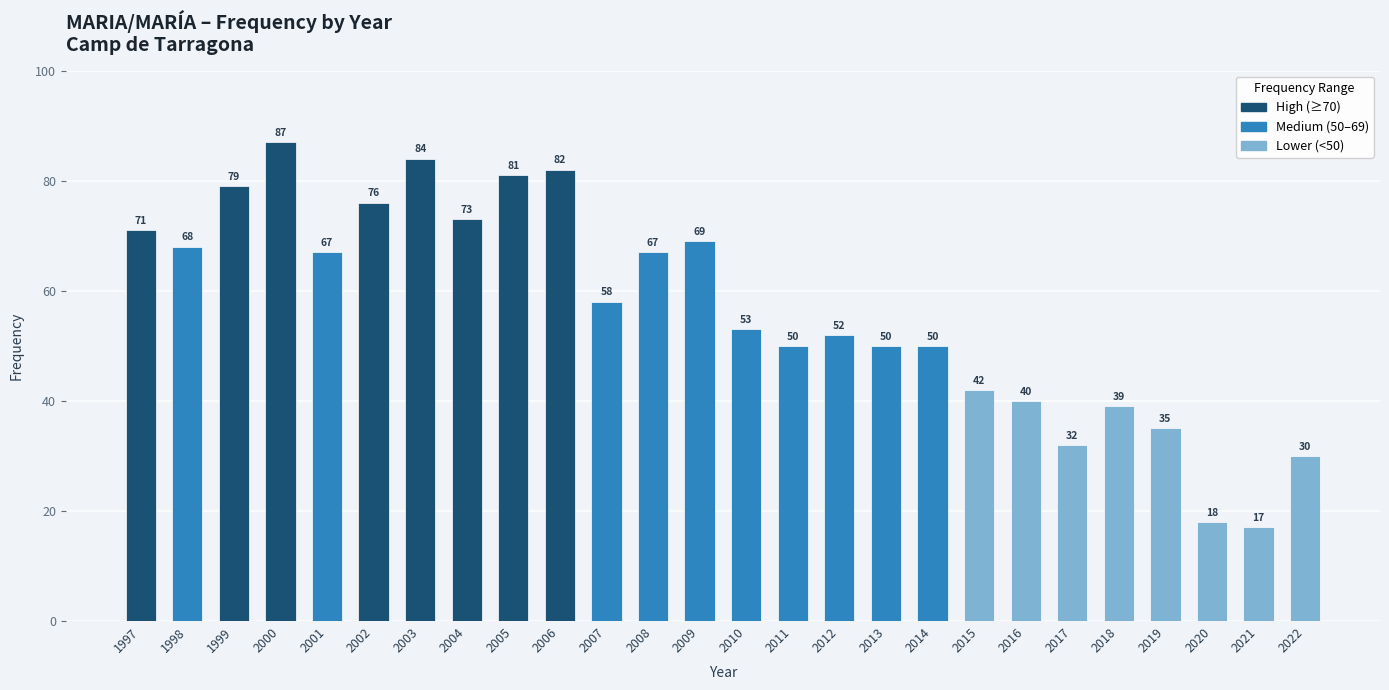

How many data points are less than 58?

13